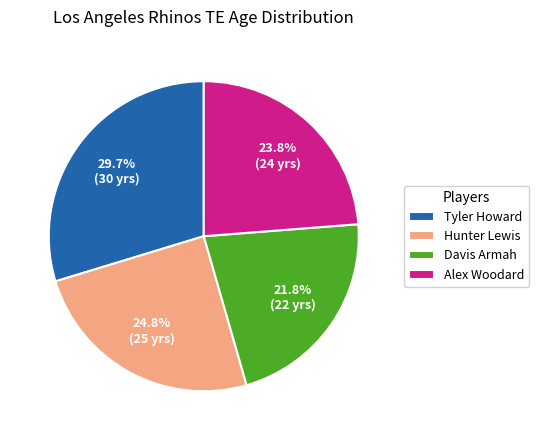

What percentage is NOT represented by Alex Woodard?

76.2%